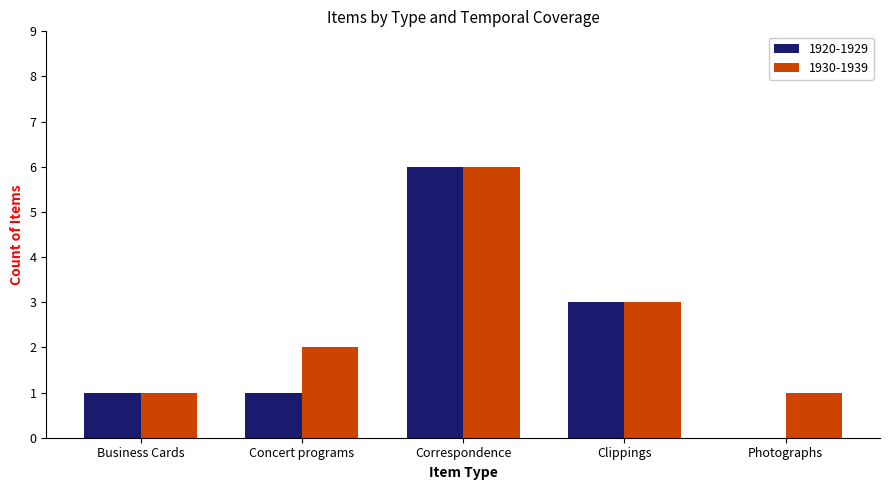

The 1930-1939 series shows 10 at Correspondence. True or false?

False